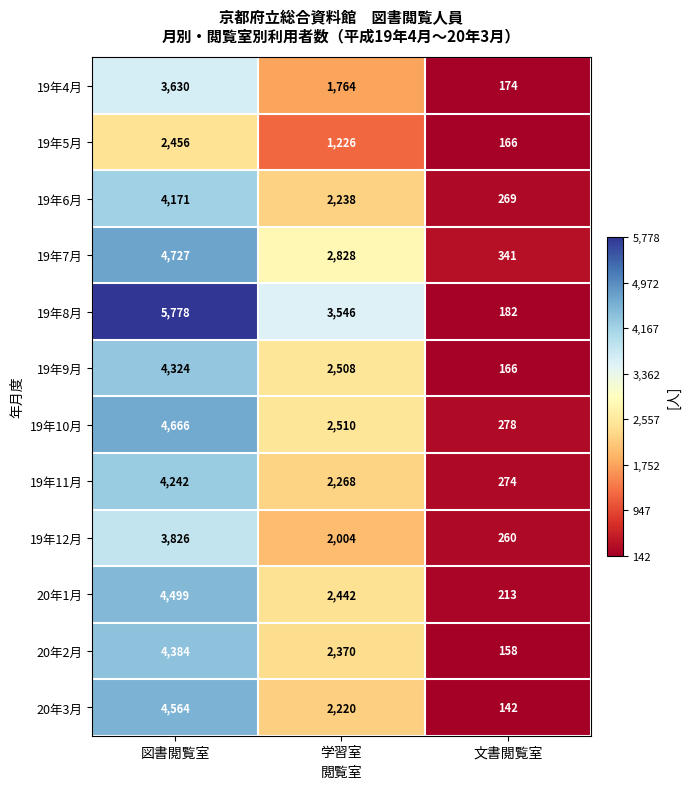

What is the approximate value of 19年9月 at 図書閲覧室, to the nearest 100?

4300